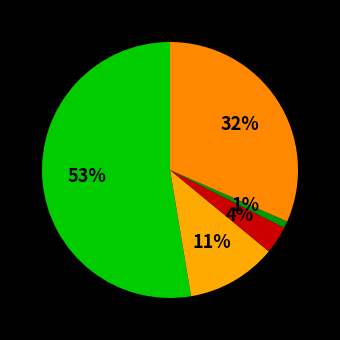

How many slices are in this pie chart?

5